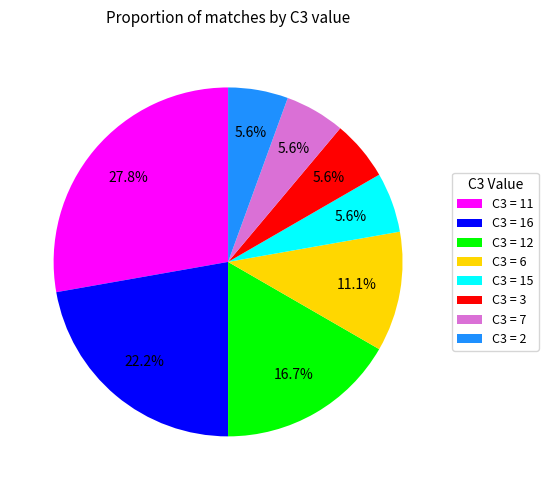

Combined, do C3 = 3 and C3 = 6 account for over 50%?

No